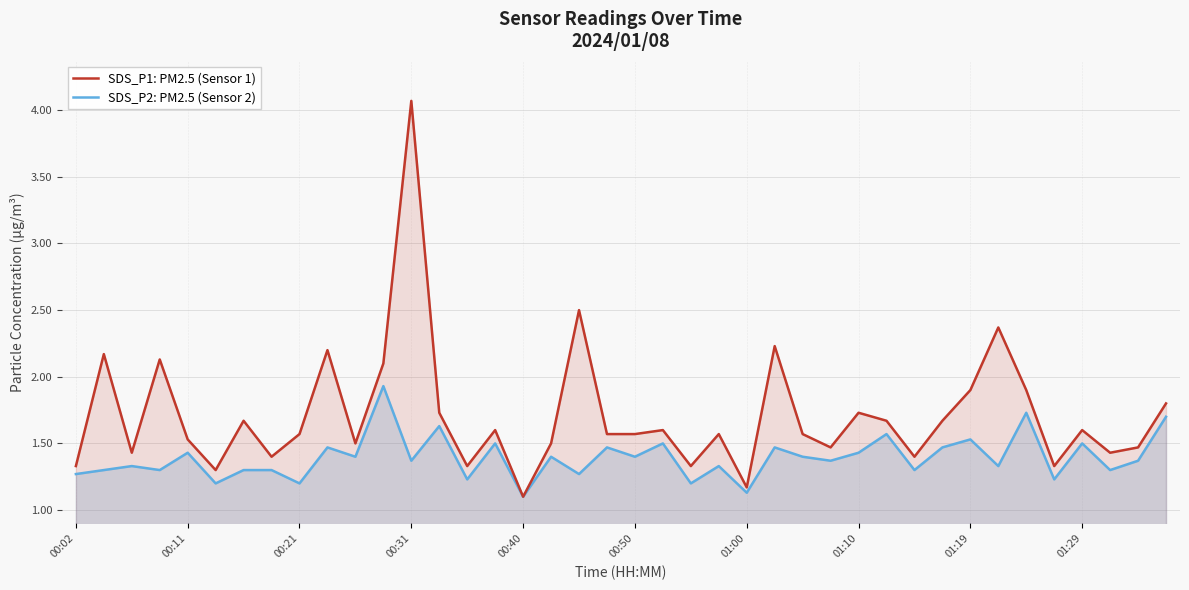

Which series changed the most between 00:02 and 00:40?

SDS_P1: PM2.5 (Sensor 1)